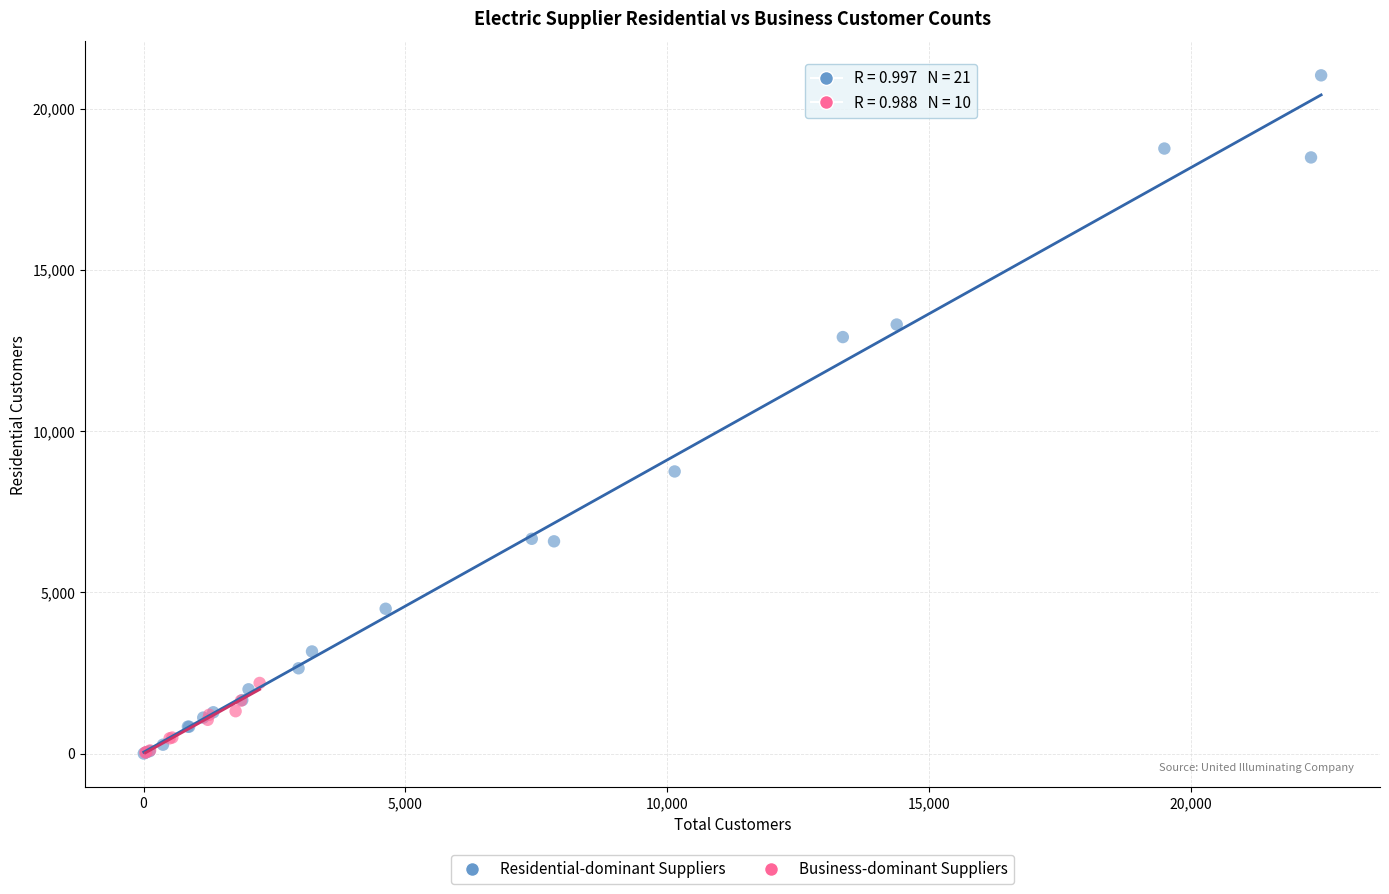

Which series has the largest Y range (max minus min)?

Residential-dominant Suppliers